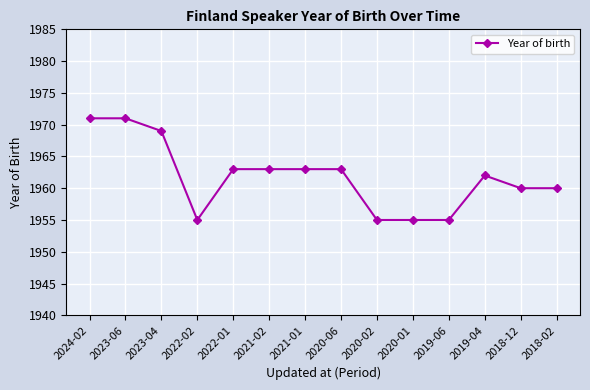

True or false: the data has more than 0 interior local peaks.

True